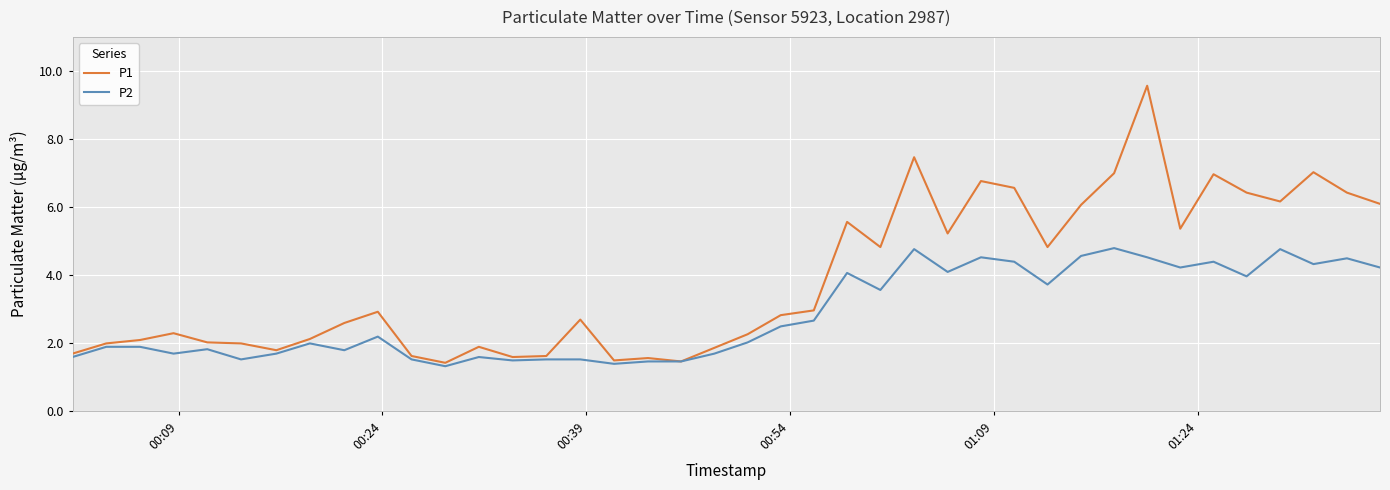

List the series in order of their peak value, highest first.

P1, P2